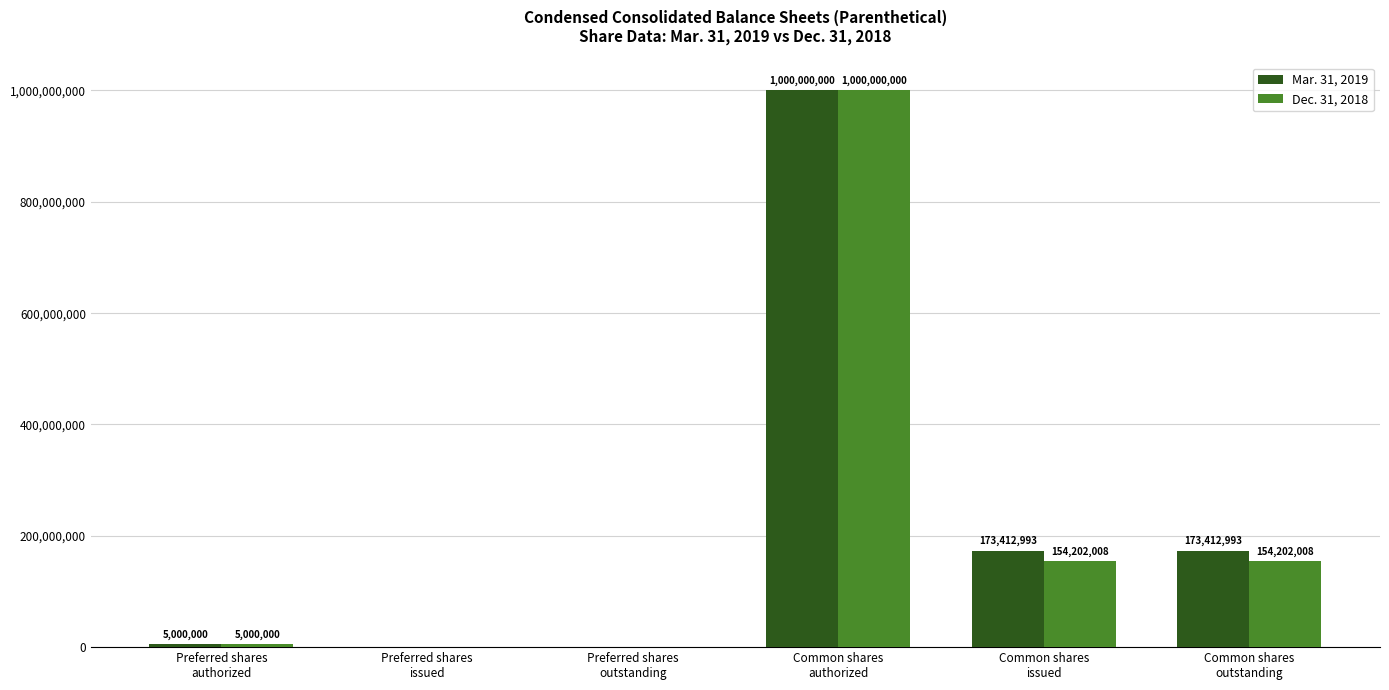

The Mar. 31, 2019 series shows 1464408041 at Common shares
authorized. True or false?

False